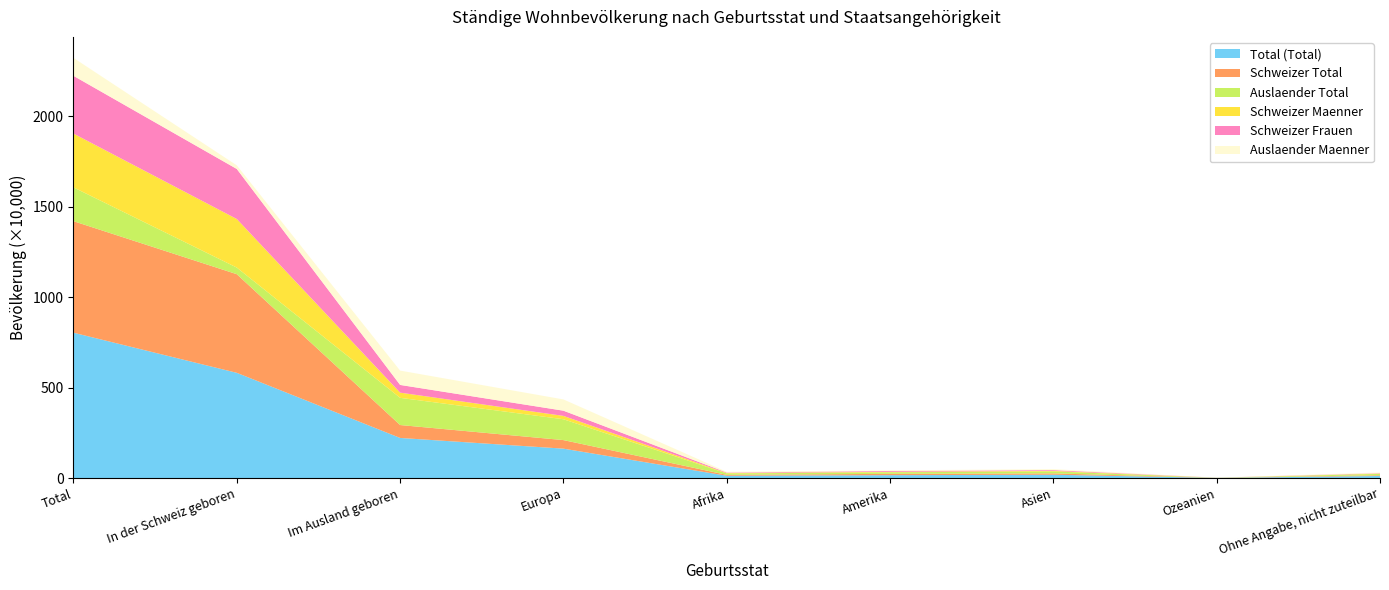

Reading left to right, transcribe all the data shown in this chart.

Total (Total): Total=8039060	In der Schweiz geboren=5820615	Im Ausland geboren=2218445	Europa=1626304	Afrika=126679	Amerika=158956	Asien=183251	Ozeanien=7774	Ohne Angabe, nicht zuteilbar=115481
Schweizer Total: Total=6169091	In der Schweiz geboren=5455077	Im Ausland geboren=714014	Europa=473142	Afrika=49838	Amerika=74025	Asien=73695	Ozeanien=3578	Ohne Angabe, nicht zuteilbar=39736
Auslaender Total: Total=1869969	In der Schweiz geboren=365538	Im Ausland geboren=1504431	Europa=1153162	Afrika=76841	Amerika=84931	Asien=109556	Ozeanien=4196	Ohne Angabe, nicht zuteilbar=75745
Schweizer Maenner: Total=2975404	In der Schweiz geboren=2687670	Im Ausland geboren=287734	Europa=185766	Afrika=23401	Amerika=27986	Asien=29945	Ozeanien=1684	Ohne Angabe, nicht zuteilbar=18952
Schweizer Frauen: Total=3193687	In der Schweiz geboren=2767407	Im Ausland geboren=426280	Europa=287376	Afrika=26437	Amerika=46039	Asien=43750	Ozeanien=1894	Ohne Angabe, nicht zuteilbar=20784
Auslaender Maenner: Total=993120	In der Schweiz geboren=199680	Im Ausland geboren=793440	Europa=623861	Afrika=41562	Amerika=34572	Asien=51866	Ozeanien=2256	Ohne Angabe, nicht zuteilbar=39323